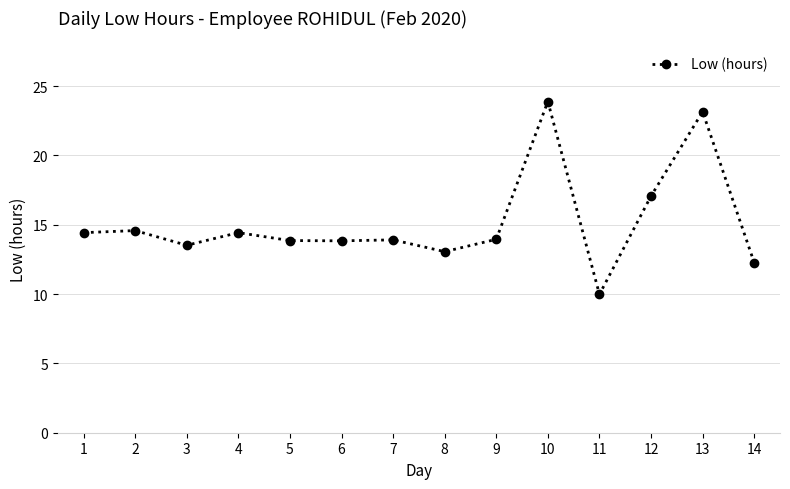

What is the difference between the maximum and minimum values?

13.9